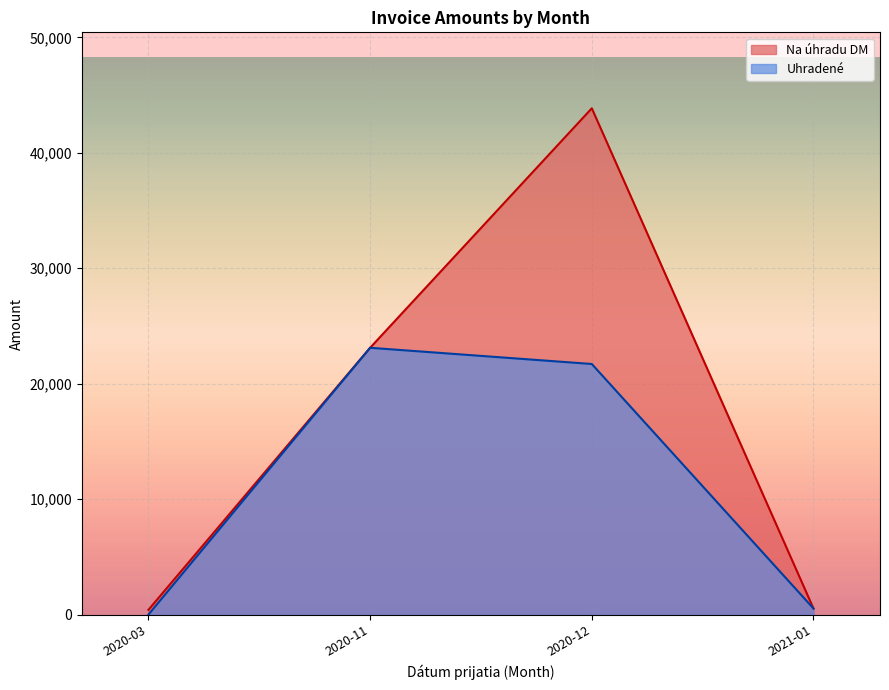

Rank the series at 2020-12 from lowest to highest value.

Uhradené, Na úhradu DM